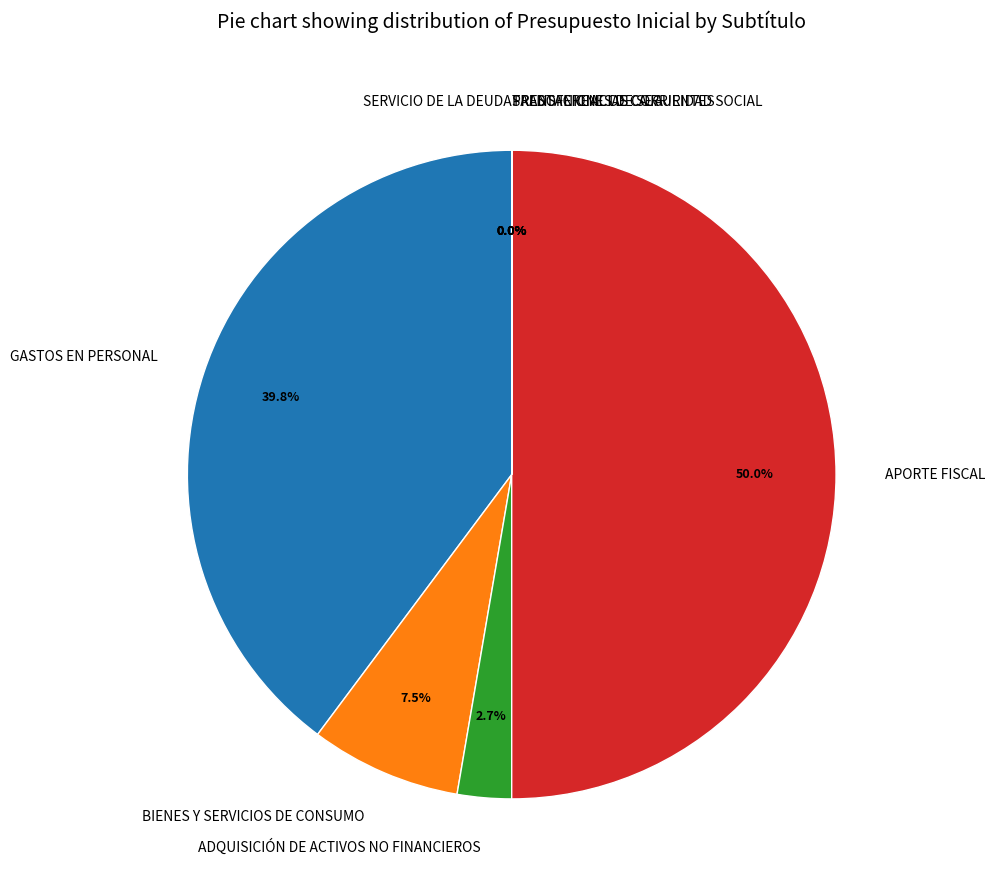

Is SALDO INICIAL DE CAJA the majority of the pie?

No